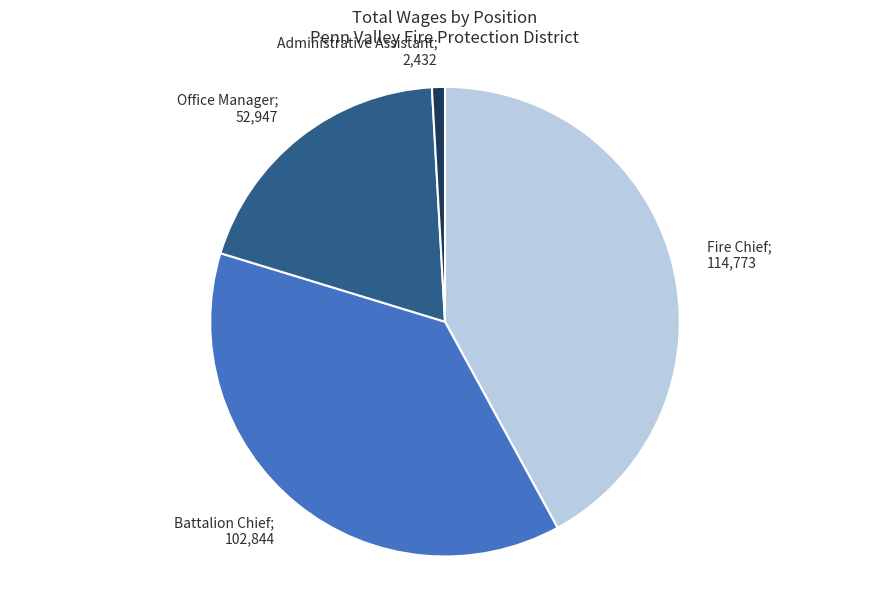

Is there any slice that represents more than half of the pie?

No